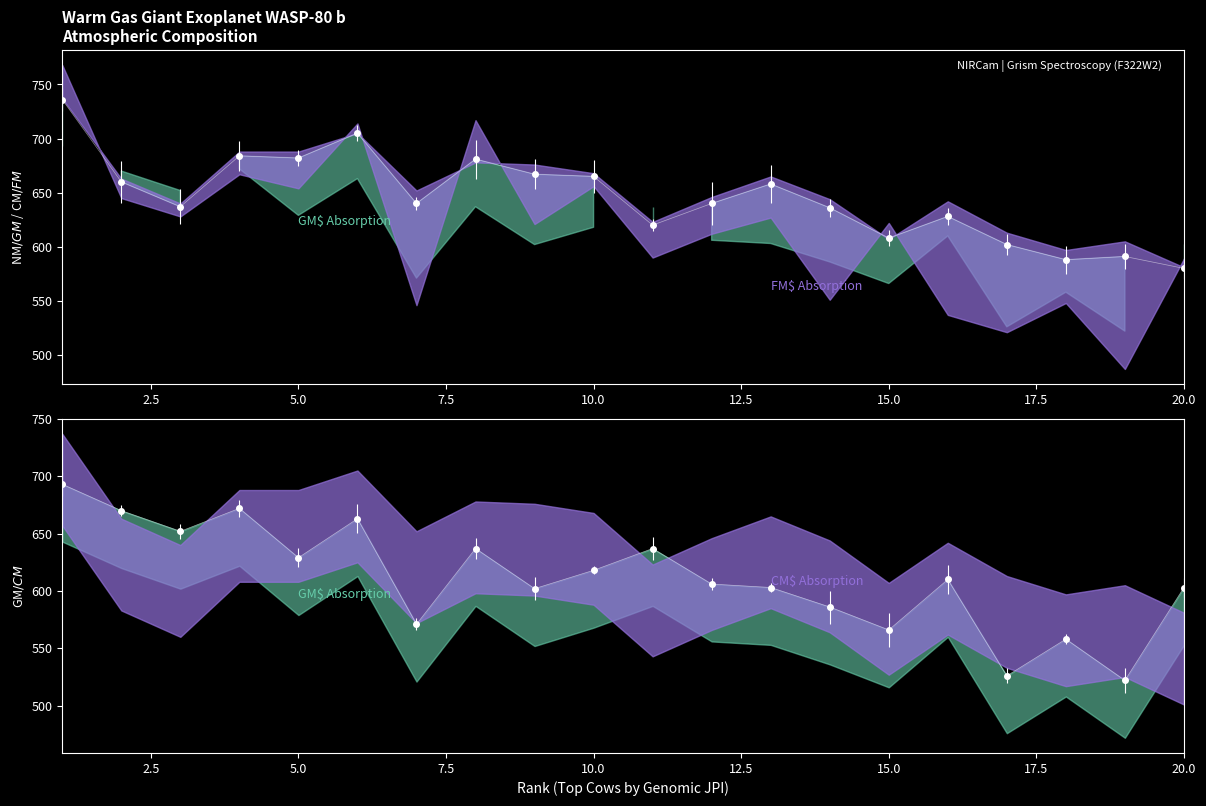

Is the value of CM$ at 17 greater than the value of NM$ at 2?

No